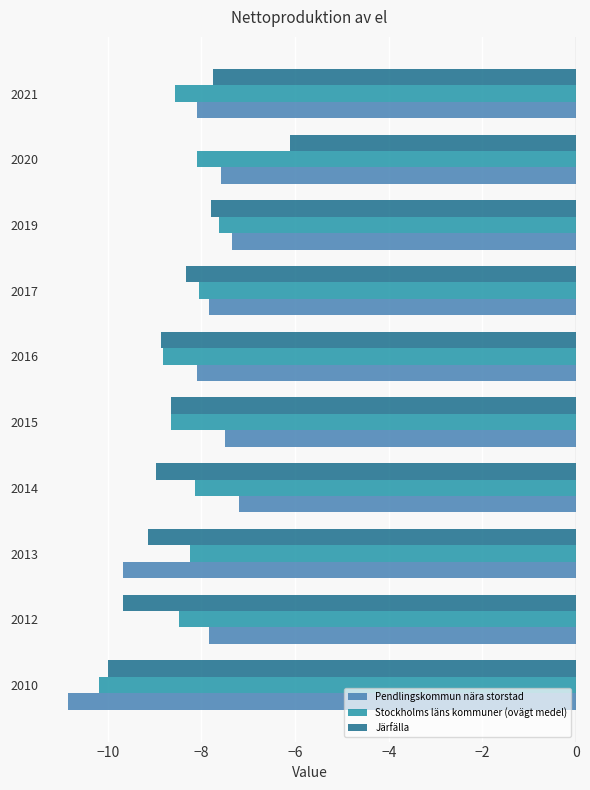

Is the value of Järfälla at 2013 greater than the value of Stockholms läns kommuner (ovägt medel) at 2016?

No